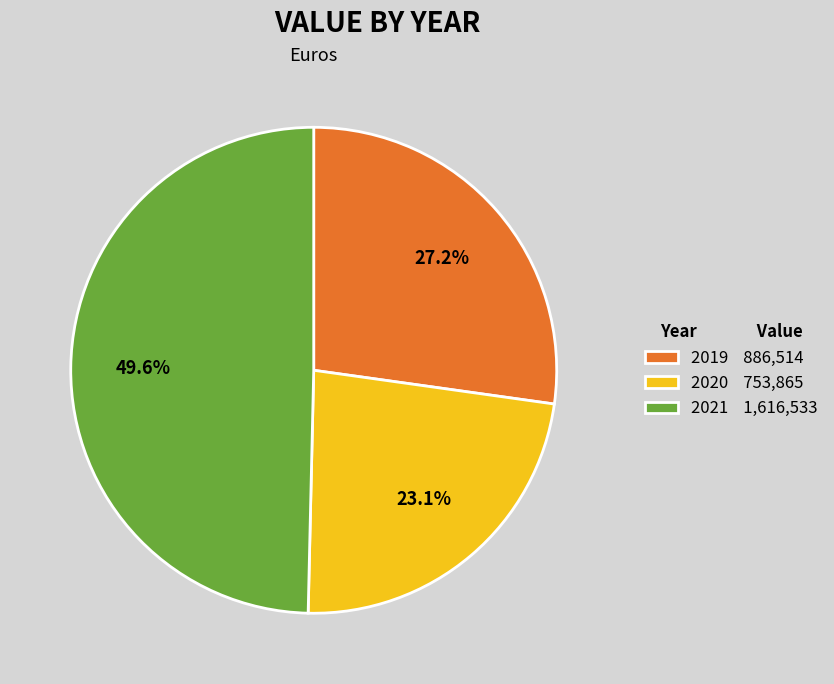

Between 2021 1,616,533 and 2019 886,514, which is larger?

2021 1,616,533